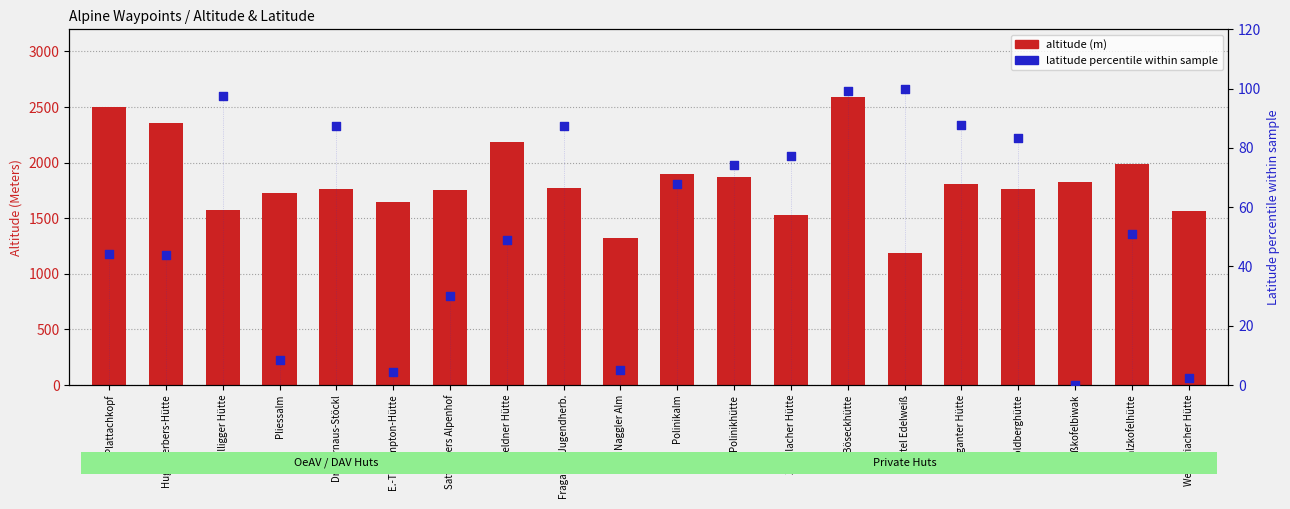

At which category is the sum across all series the highest?

Böseckhütte